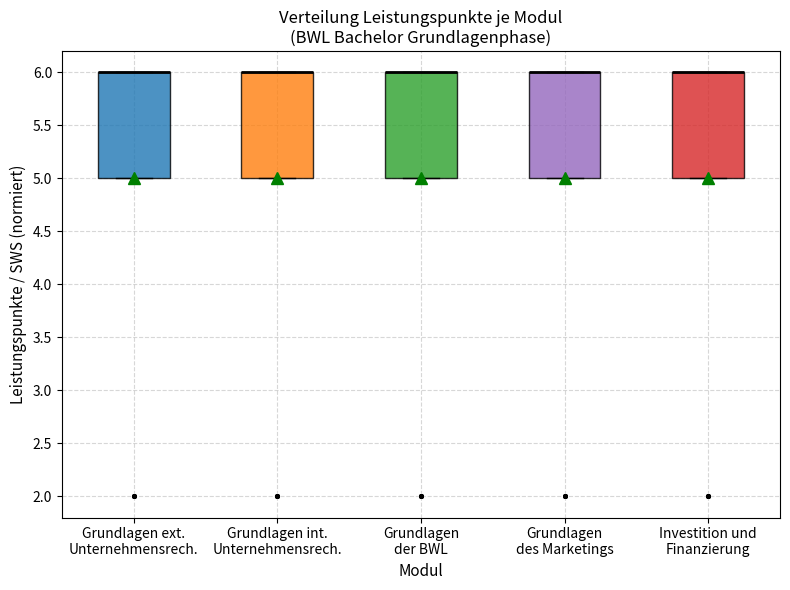

Reading left to right, transcribe this box plot: for each box, give where its median line is, the range the box spans, and where its two whiskers end, as read against the y-axis. The values are not printed on the chart, so give them approximately, as read against the axis.

Grundlagen ext. Unternehmensrech.: median 6 (drawn on the box's upper edge), box 5 to 6, whiskers 5 to 6
Grundlagen int. Unternehmensrech.: median 6 (drawn on the box's upper edge), box 5 to 6, whiskers 5 to 6
Grundlagen der BWL: median 6 (drawn on the box's upper edge), box 5 to 6, whiskers 5 to 6
Grundlagen des Marketings: median 6 (drawn on the box's upper edge), box 5 to 6, whiskers 5 to 6
Investition und Finanzierung: median 6 (drawn on the box's upper edge), box 5 to 6, whiskers 5 to 6